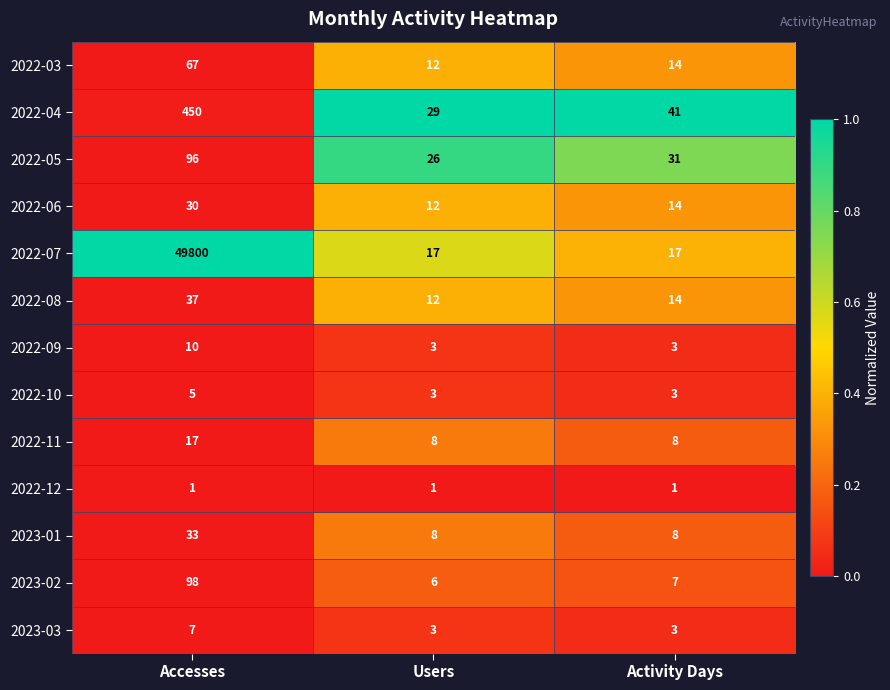

Rank the series by their maximum value, from lowest to highest.

2022-12, 2022-10, 2023-03, 2022-09, 2022-11, 2022-06, 2023-01, 2022-08, 2022-03, 2022-05, 2023-02, 2022-04, 2022-07